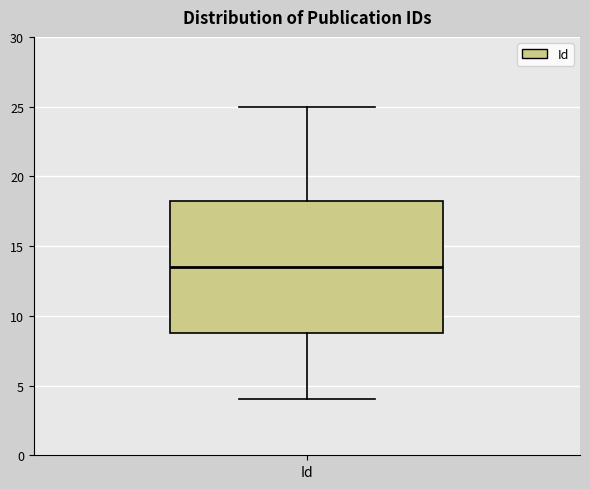

Read this box plot against the y-axis: the position of the median line, the range covered by the box, and the ends of both whiskers. The values are not printed on the chart, so give them approximately, as read against the axis.

median 13.5, box 9.0 to 18.5, whiskers 4.0 to 25.0